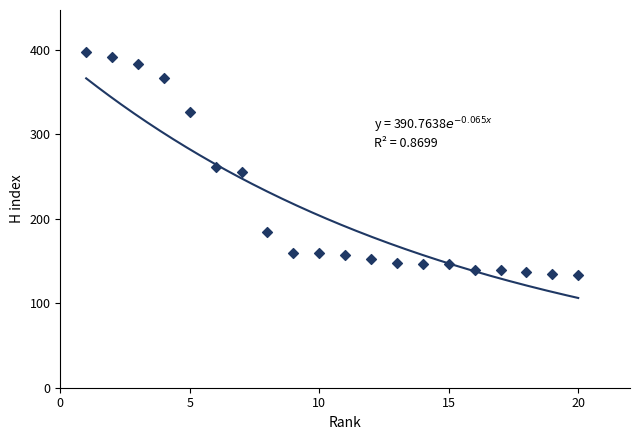

What is the range of Y values (max minus min)?

264